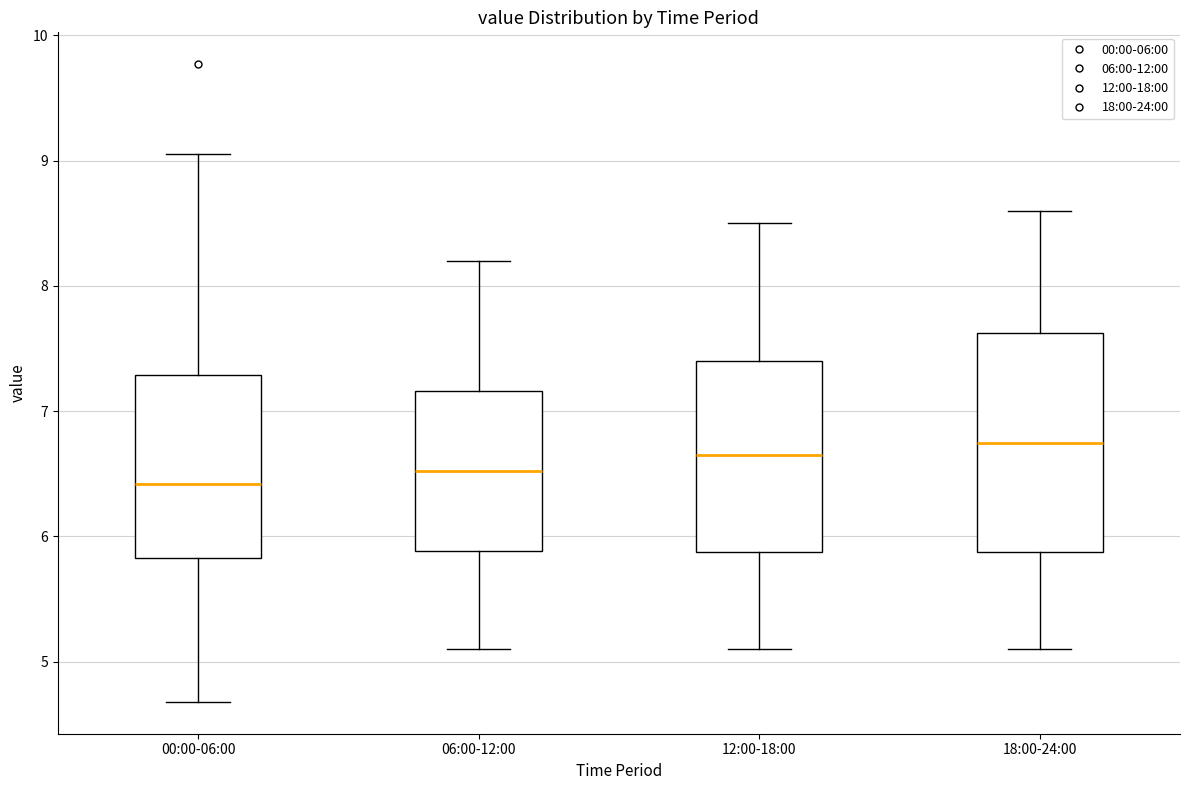

Which box's median line is the lowest?

00:00-06:00